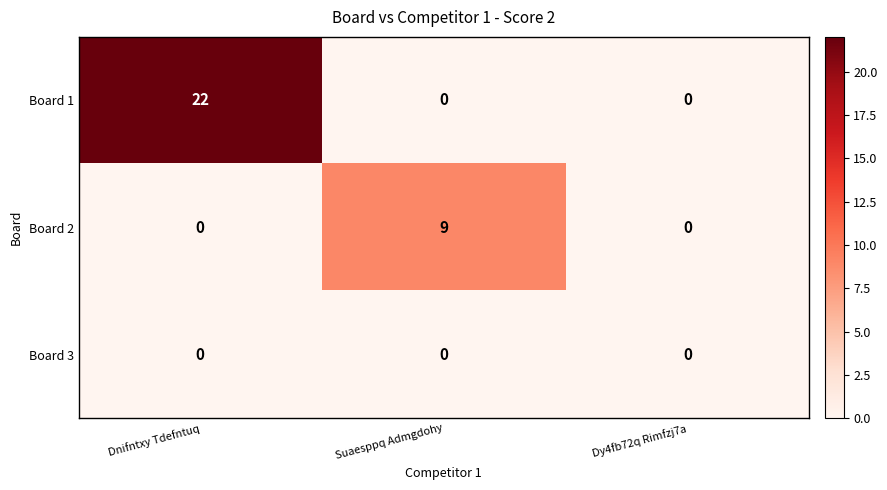

What is the total value across all series at Dnifntxy Tdefntuq?

22